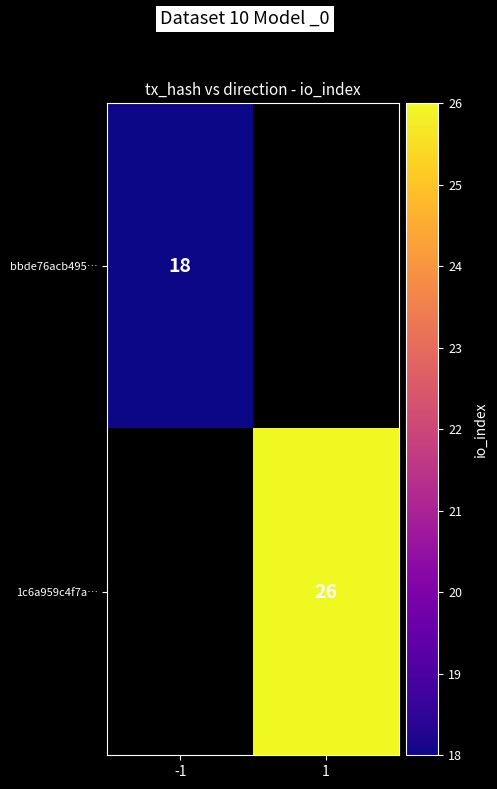

True or false: 1c6a959c4f7a… has a value of 26 at 1.

True